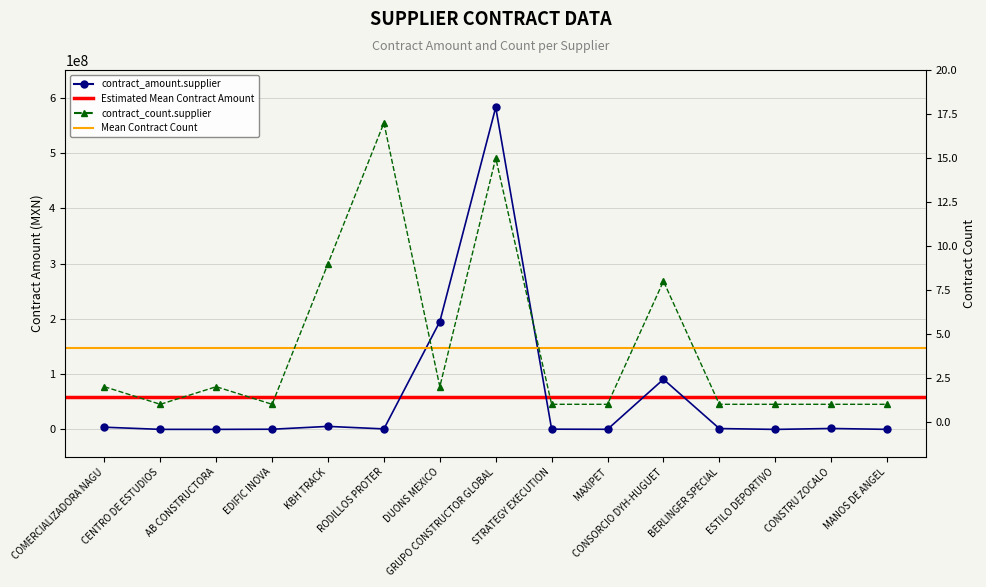

What is the average value of the contract_count.supplier series?

4.2